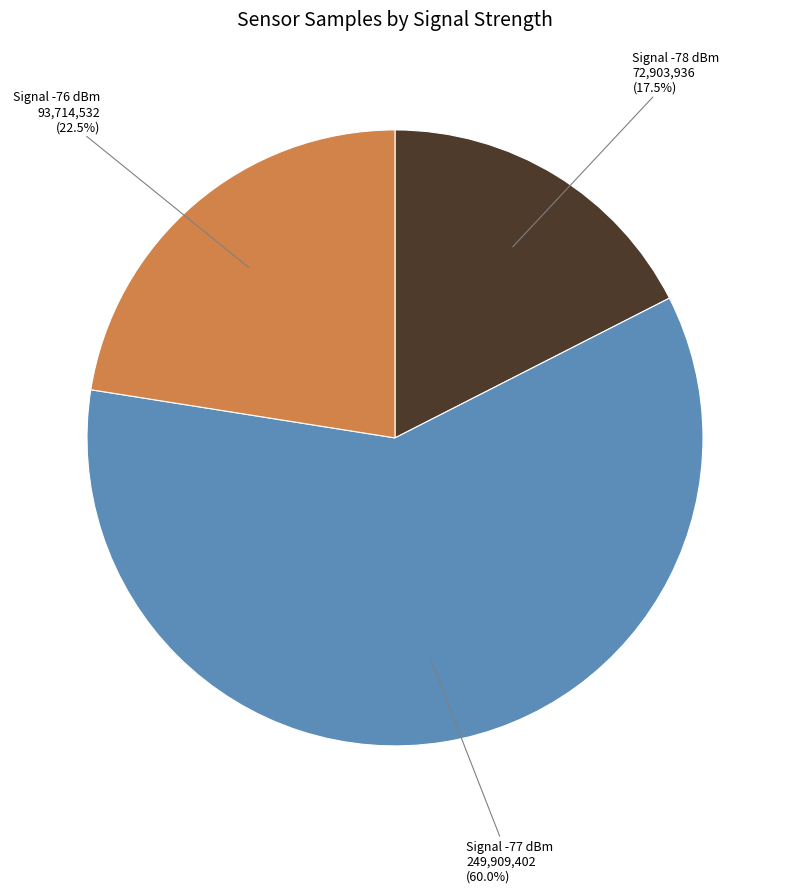

Is there a majority slice in this chart?

Yes